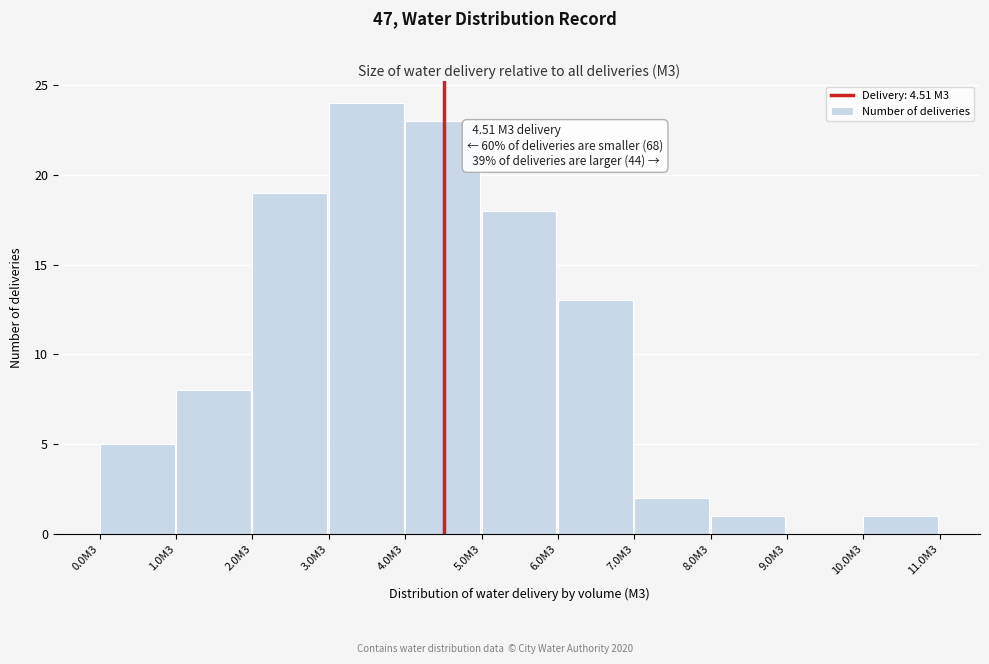

Reading left to right, list all the values displayed in this chart.

0.0M3=5	1.0M3=8	2.0M3=19	3.0M3=24	4.0M3=23	5.0M3=18	6.0M3=13	7.0M3=2	8.0M3=1	9.0M3=0	10.0M3=1